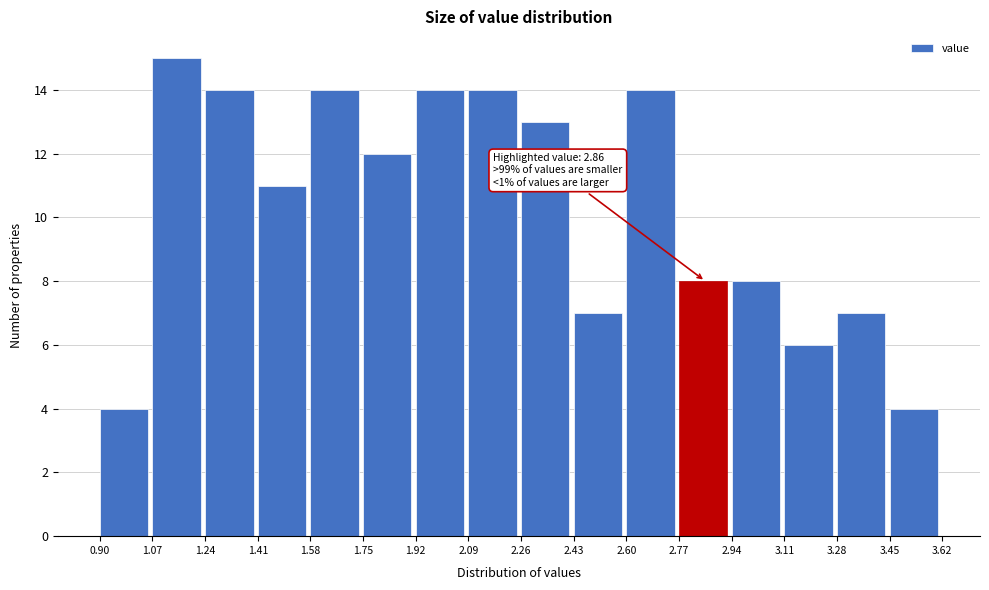

Over which range of the x-axis is the bar tallest?

1.07 to 1.24